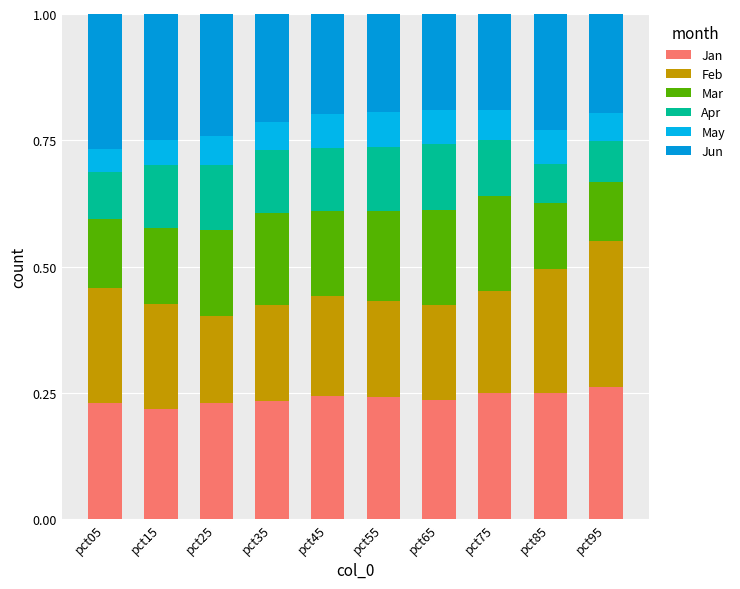

What is the average value of the Jan series?

0.2